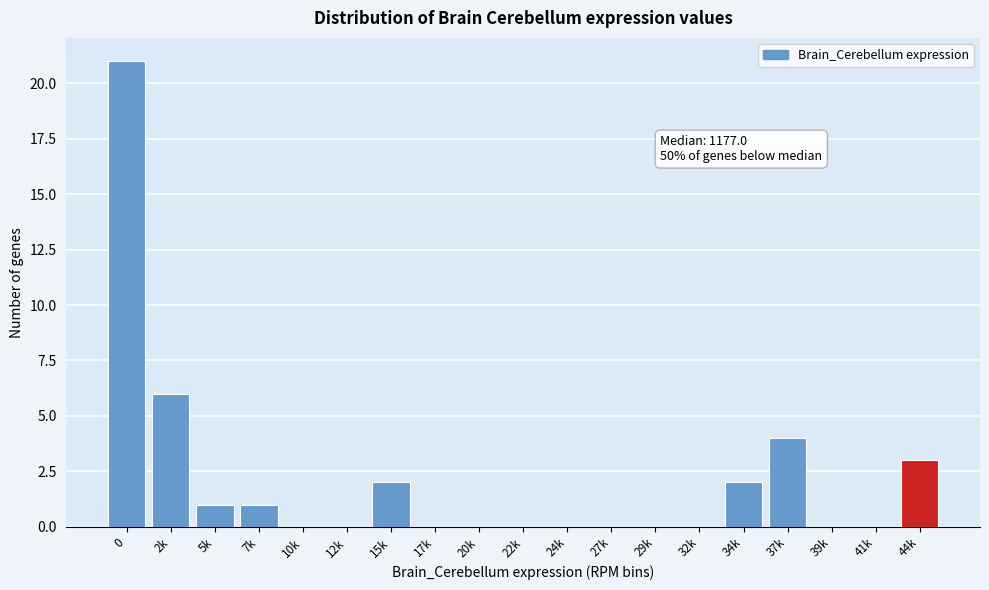

Reading right to left, what are all the values shown in this chart?

44k=3	41k=0	39k=0	37k=4	34k=2	32k=0	29k=0	27k=0	24k=0	22k=0	20k=0	17k=0	15k=2	12k=0	10k=0	7k=1	5k=1	2k=6	0=21